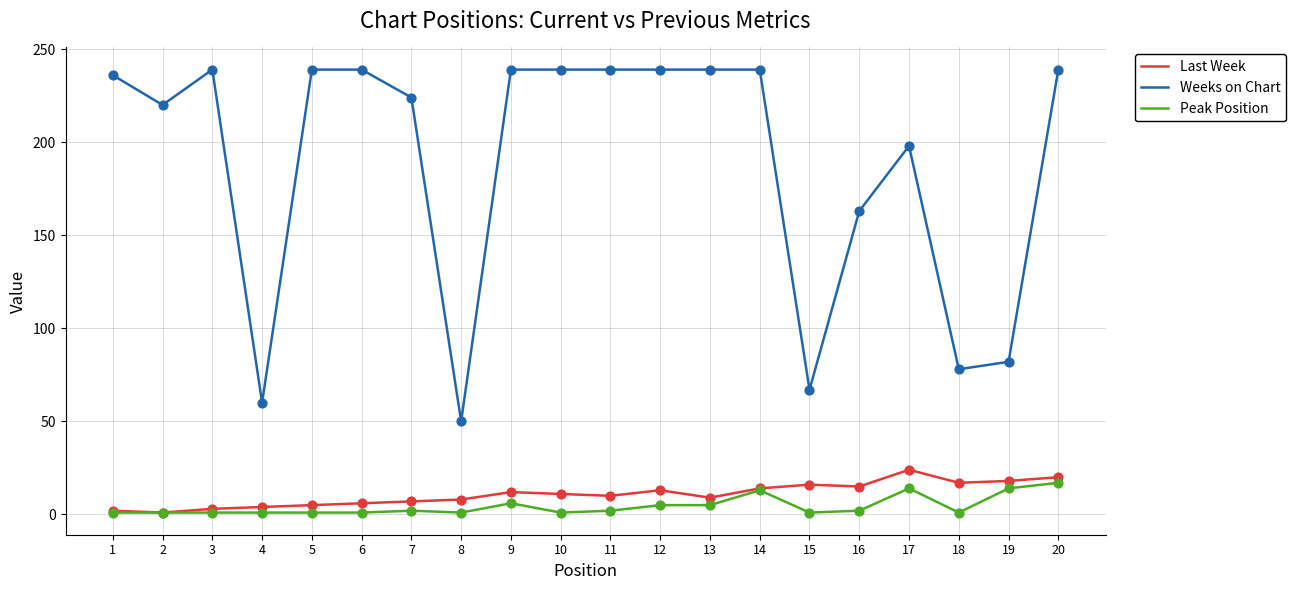

What are all the series names shown in the legend?

Last Week, Weeks on Chart, Peak Position